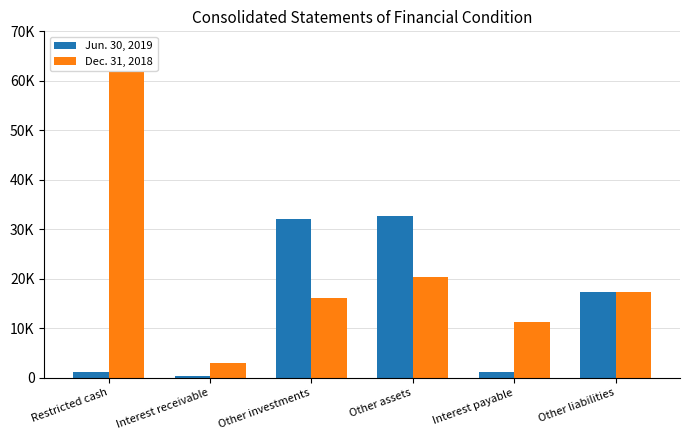

What are all the series names shown in the legend?

Jun. 30, 2019, Dec. 31, 2018